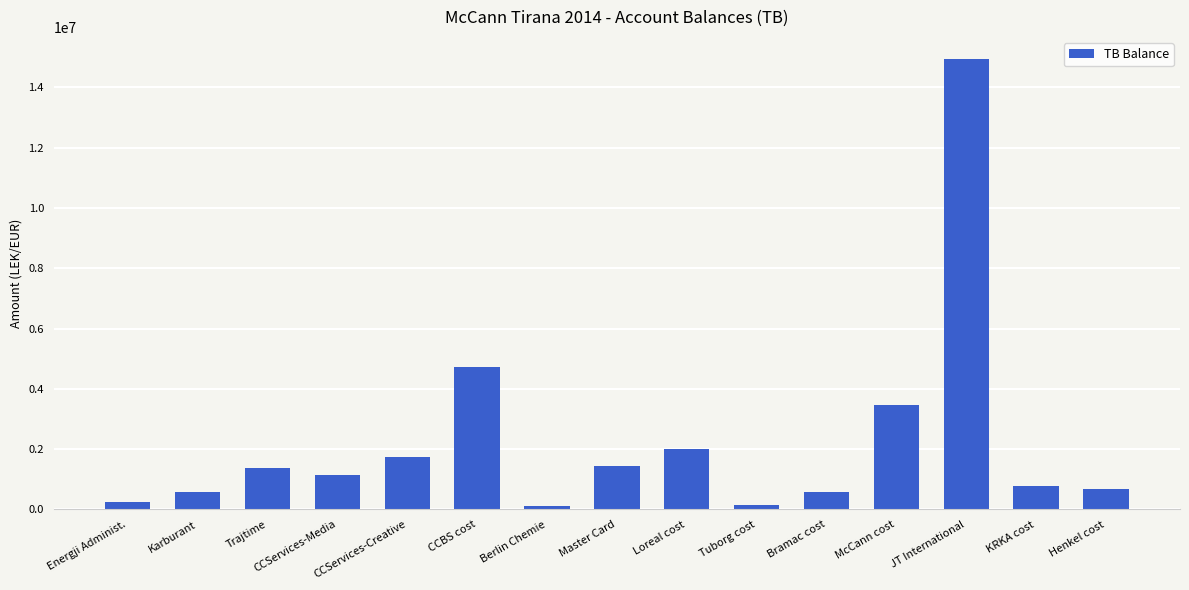

Approximately how many times larger is the value at Energji Administ. compared to Master Card?

0.2